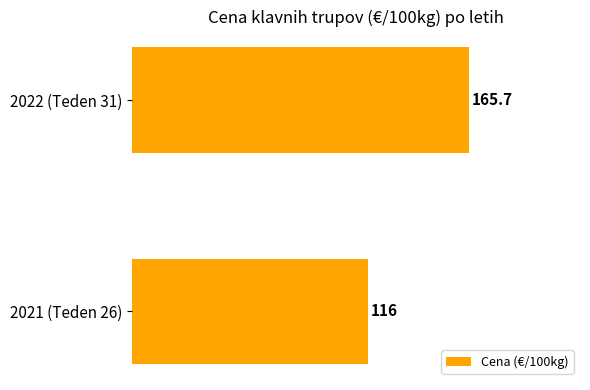

Between 2021 (Teden 26) and 2022 (Teden 31), which is larger?

2022 (Teden 31)